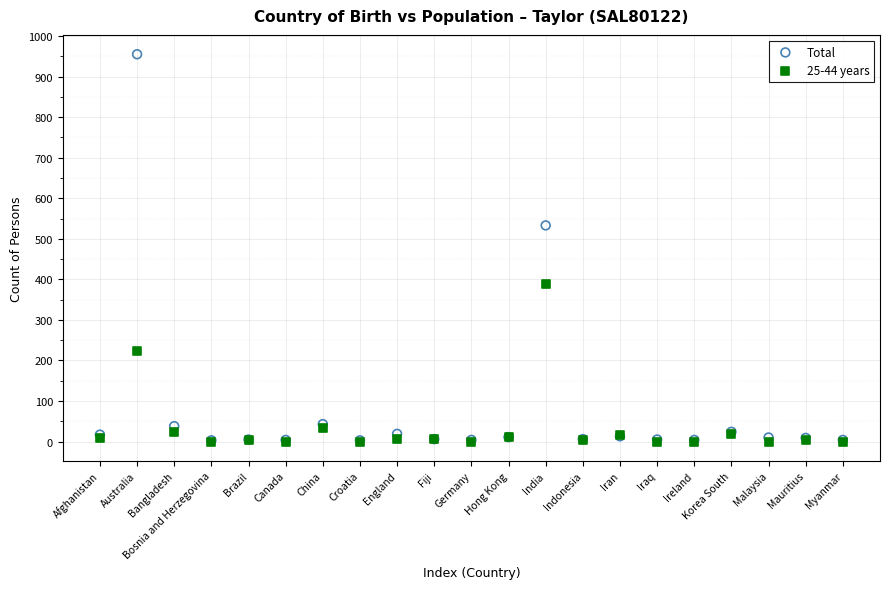

What are all the series names shown in the legend?

Total, 25-44 years